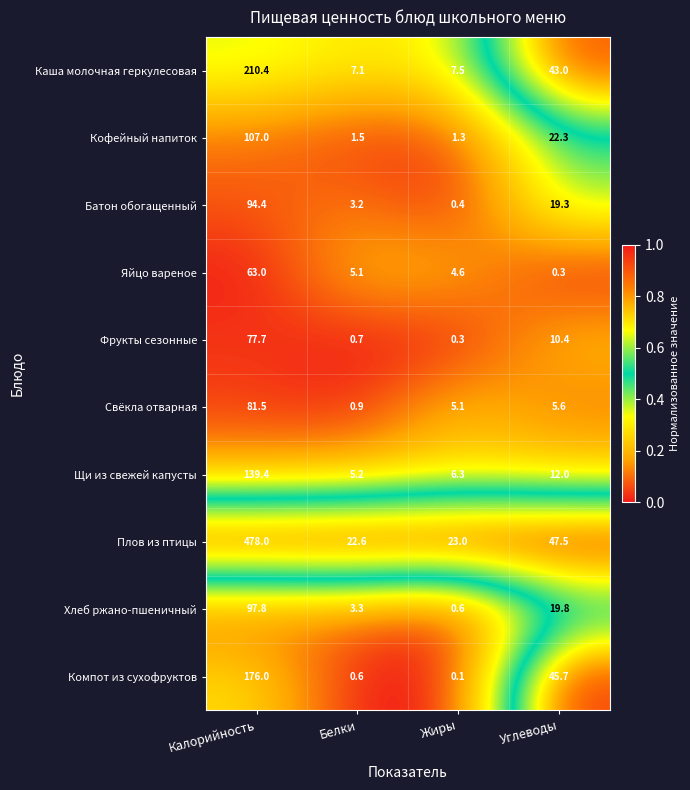

True or false: Щи из свежей капусты has a value of 183.8 at Калорийность.

False